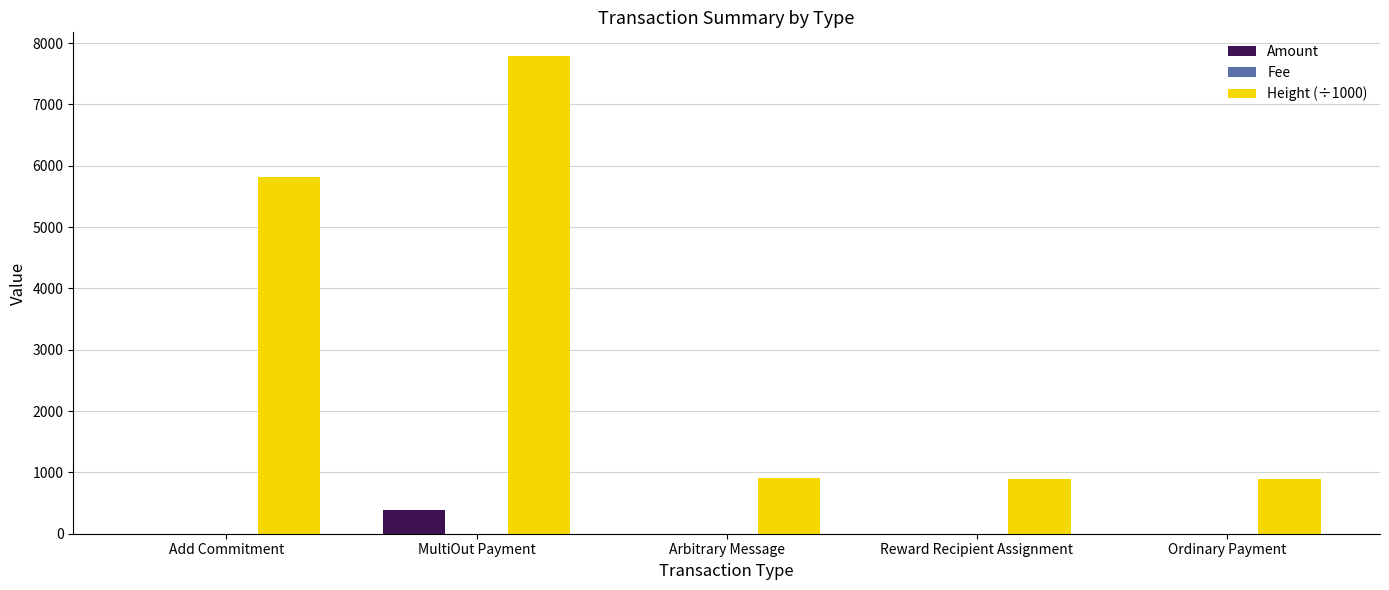

What is the greatest value displayed?

7786.9